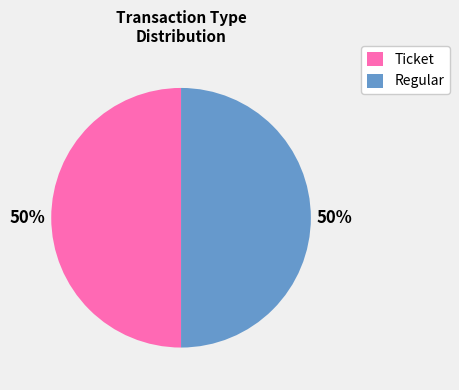

Combined, do Ticket and Regular account for over 50%?

Yes